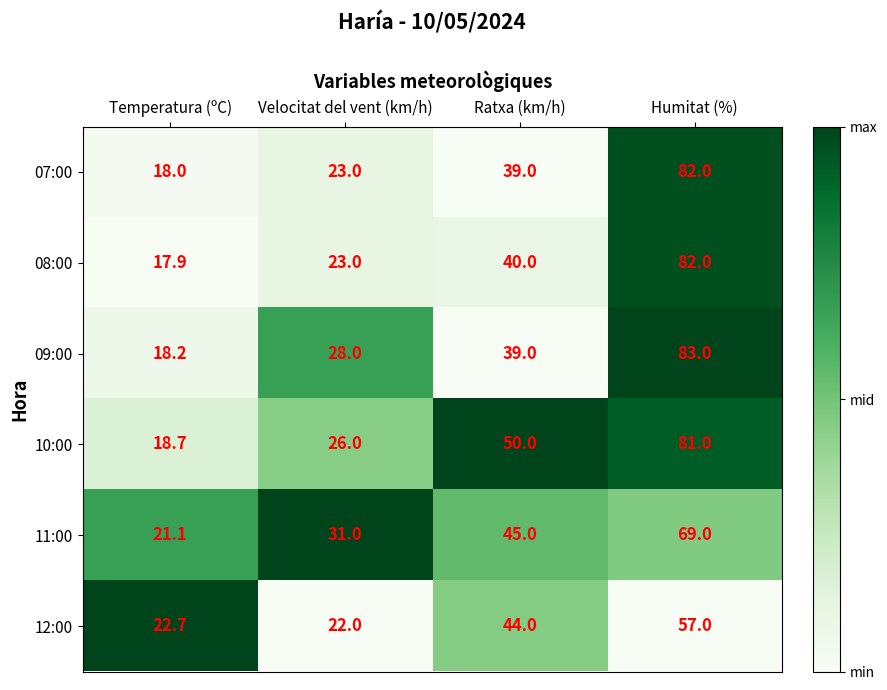

Which series has the largest total across all categories?

10:00